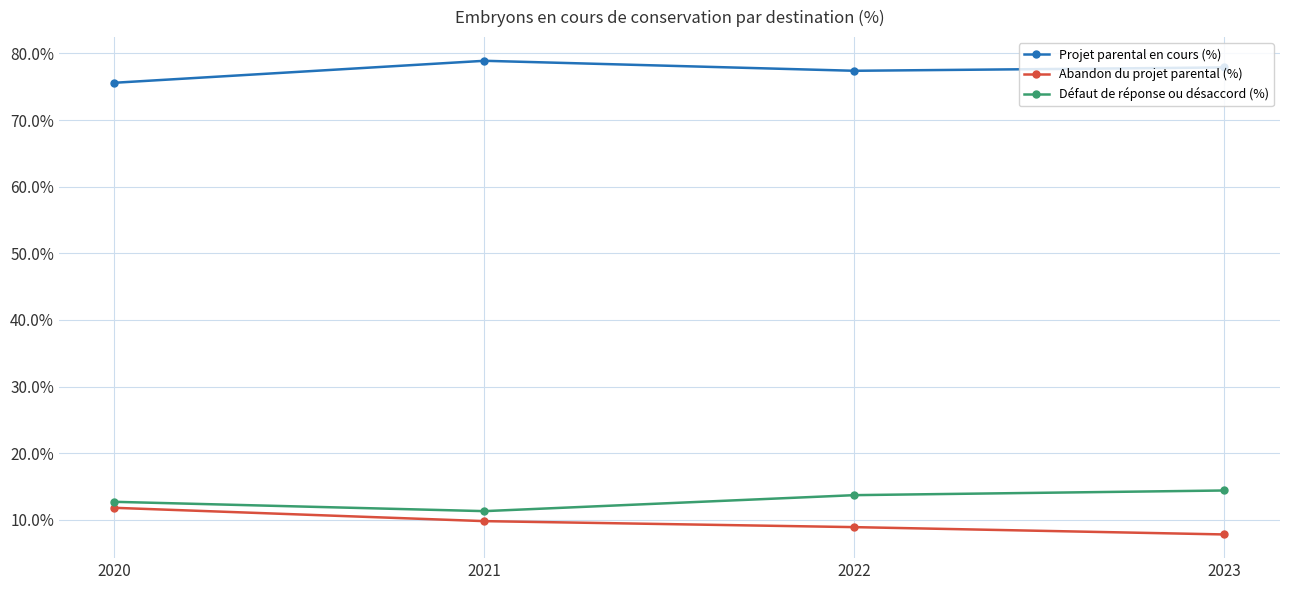

Count the number of data series in this chart.

3